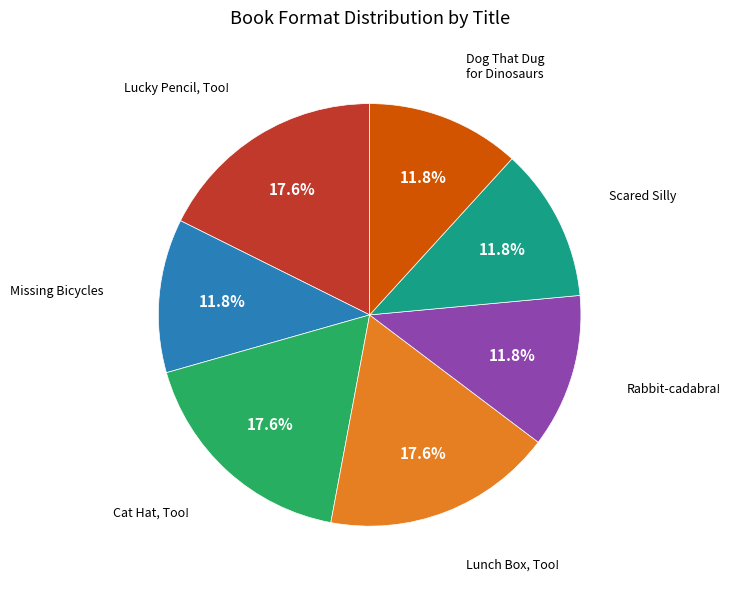

Does any single category account for the majority?

No